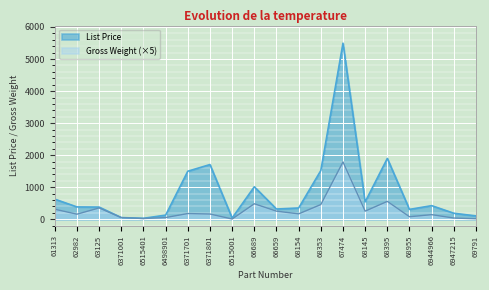

At which label does List Price reach its minimum?

6515401